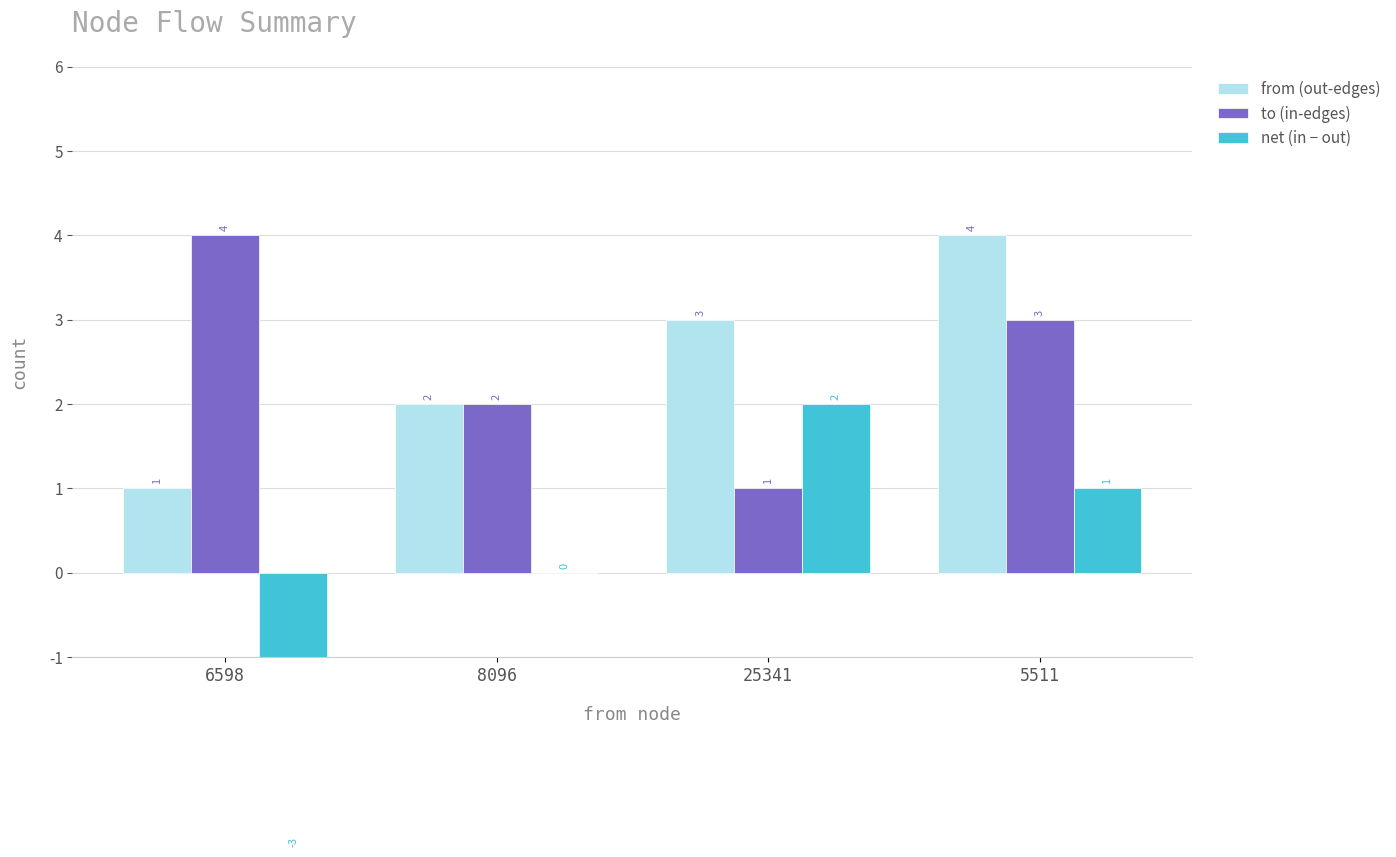

Count the to (in-edges) values in the range 2 to 4.

3